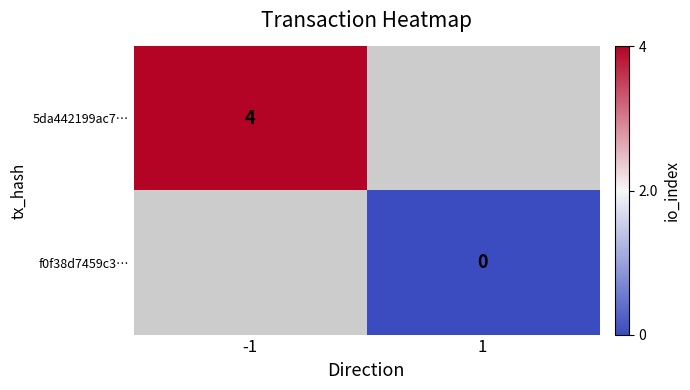

True or false: 5da442199ac7… has a value of 4 at -1.

True